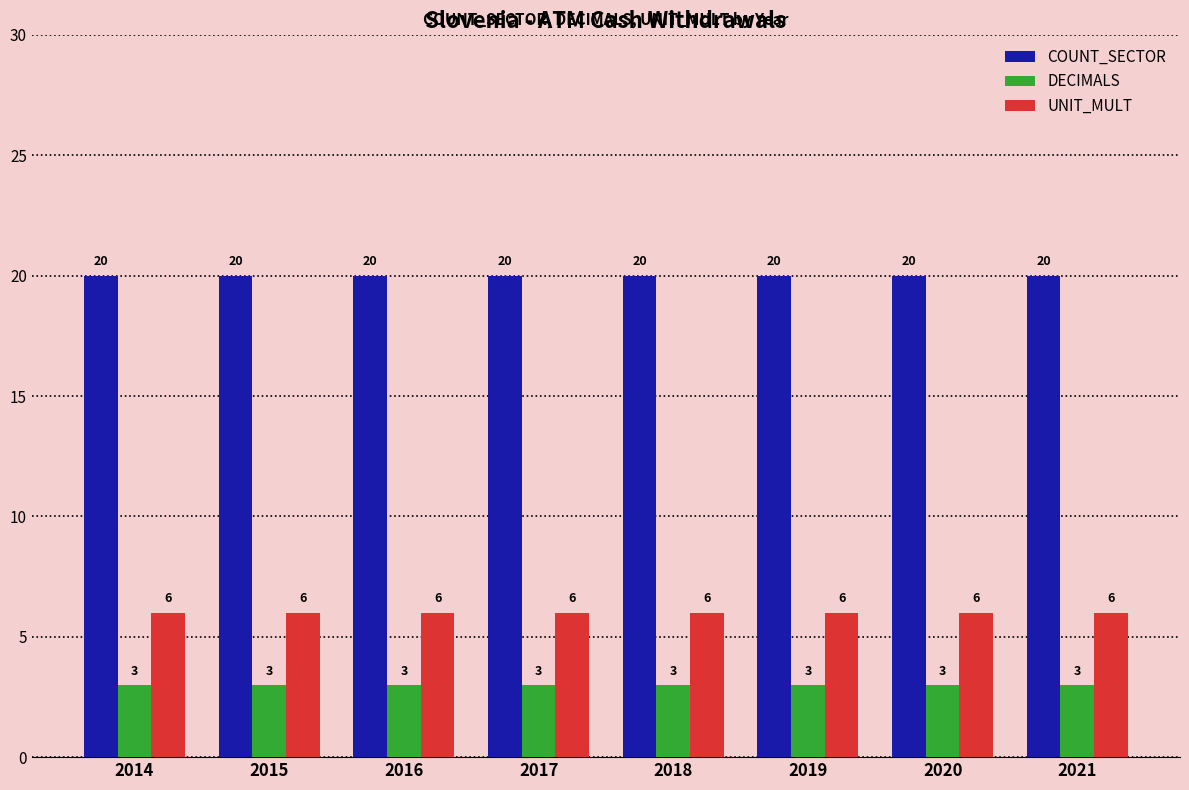

Reading right to left, list all the values displayed in this chart.

COUNT_SECTOR: 20	20	20	20	20	20	20	20
DECIMALS: 3	3	3	3	3	3	3	3
UNIT_MULT: 6	6	6	6	6	6	6	6